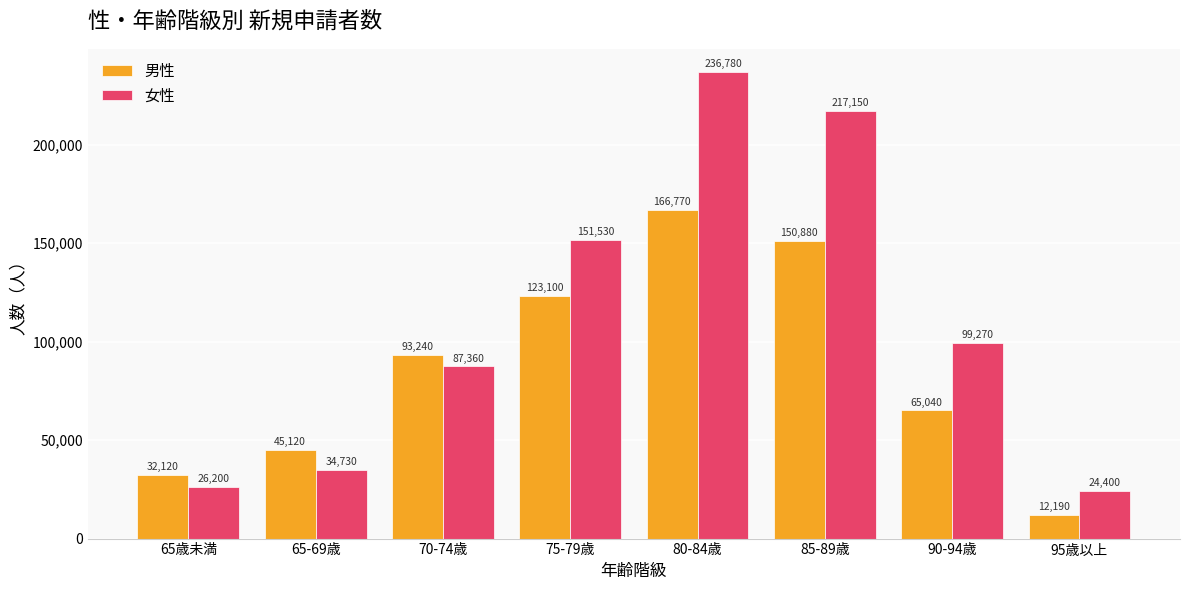

Rank the categories by 男性 value from lowest to highest.

95歳以上, 65歳未満, 65-69歳, 90-94歳, 70-74歳, 75-79歳, 85-89歳, 80-84歳